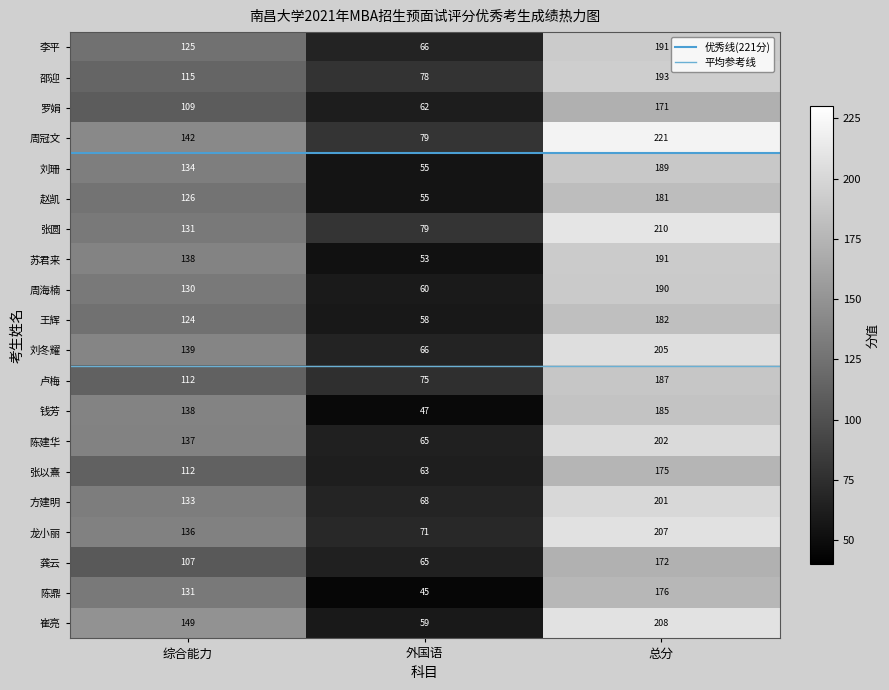

Which series has the largest range (max minus min)?

崔亮